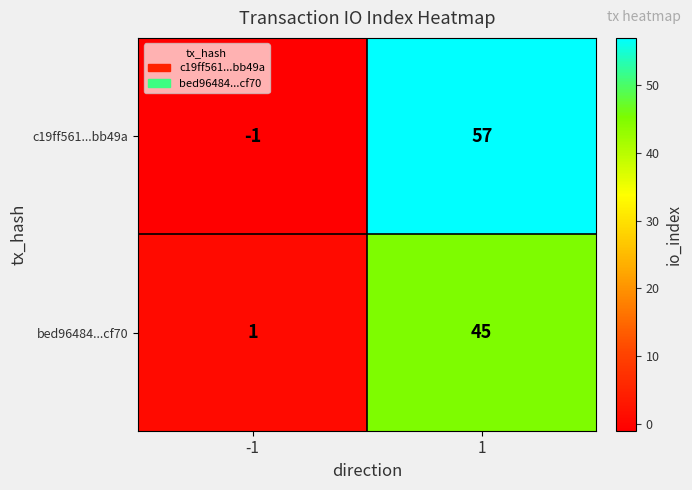

Which series has the largest total across all categories?

c19ff561...bb49a